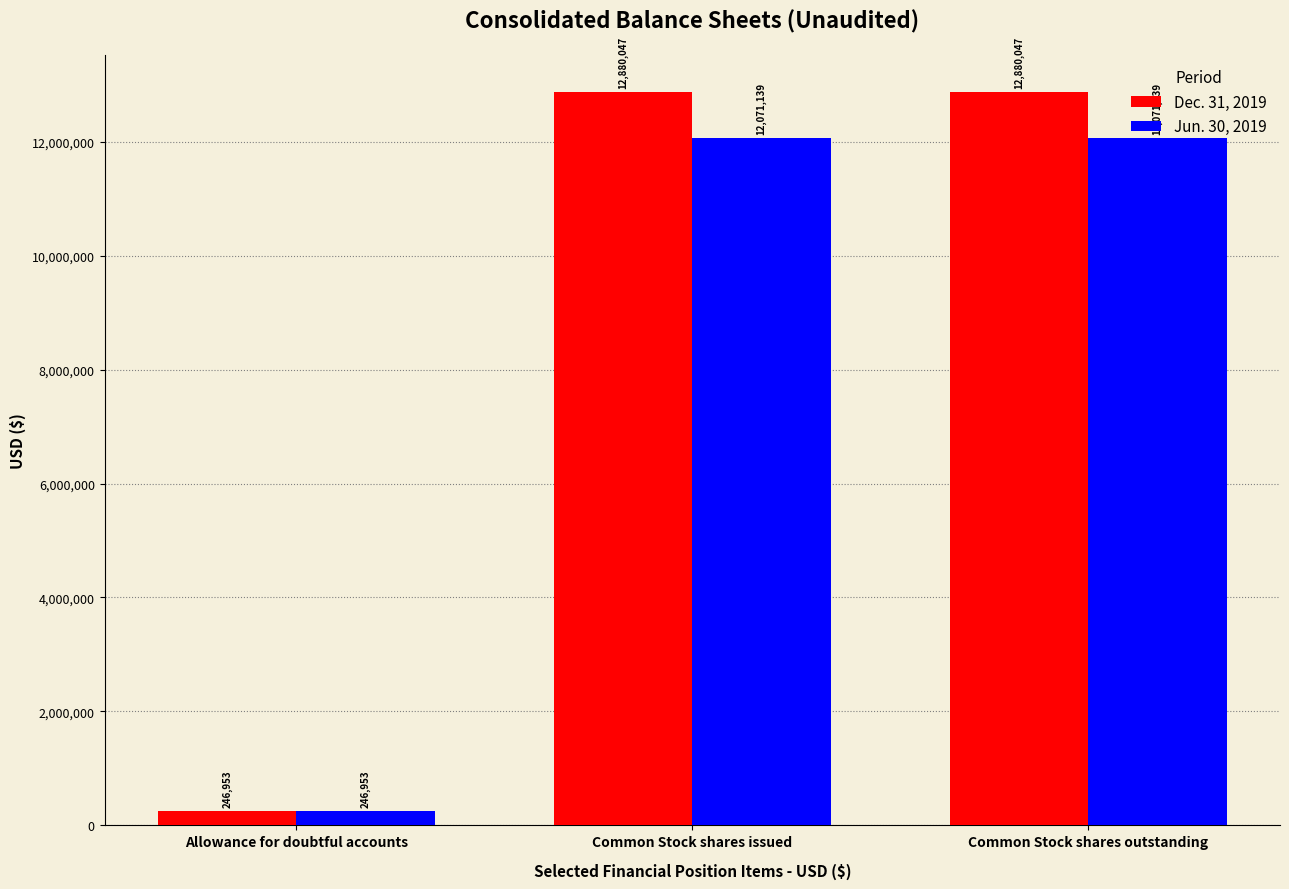

What is the label of the 2nd bar from the left?

Common Stock shares issued